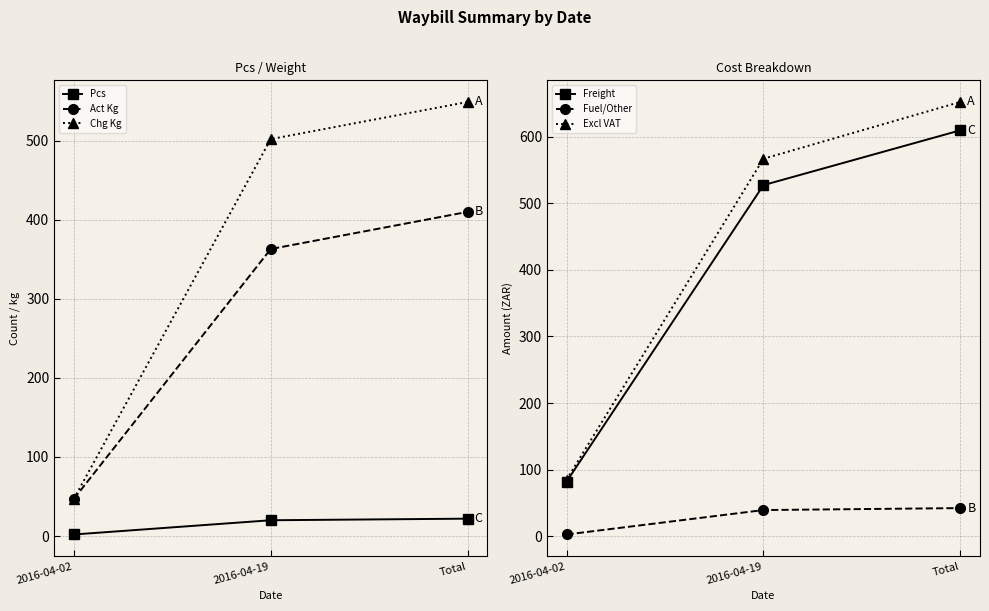

How many data points in Excl VAT are above 566?

2